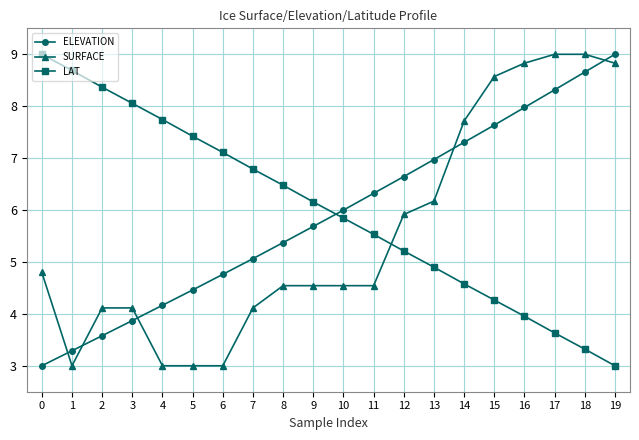

The value of ELEVATION at 18 is 8.7. True or false?

True